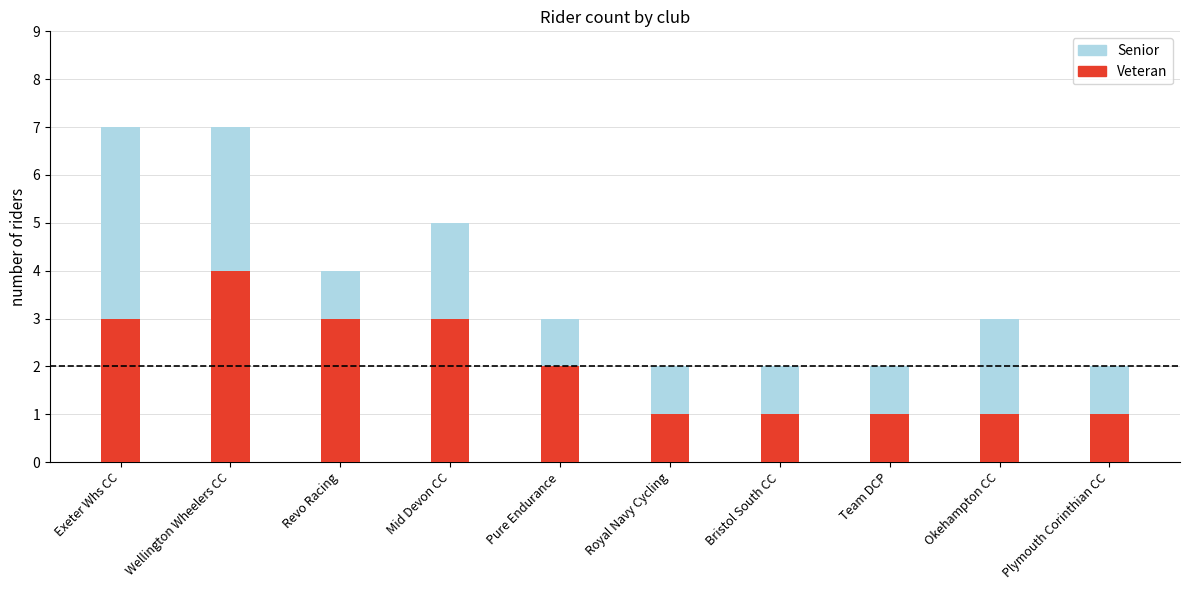

At which label is Senior closest to 4?

Revo Racing